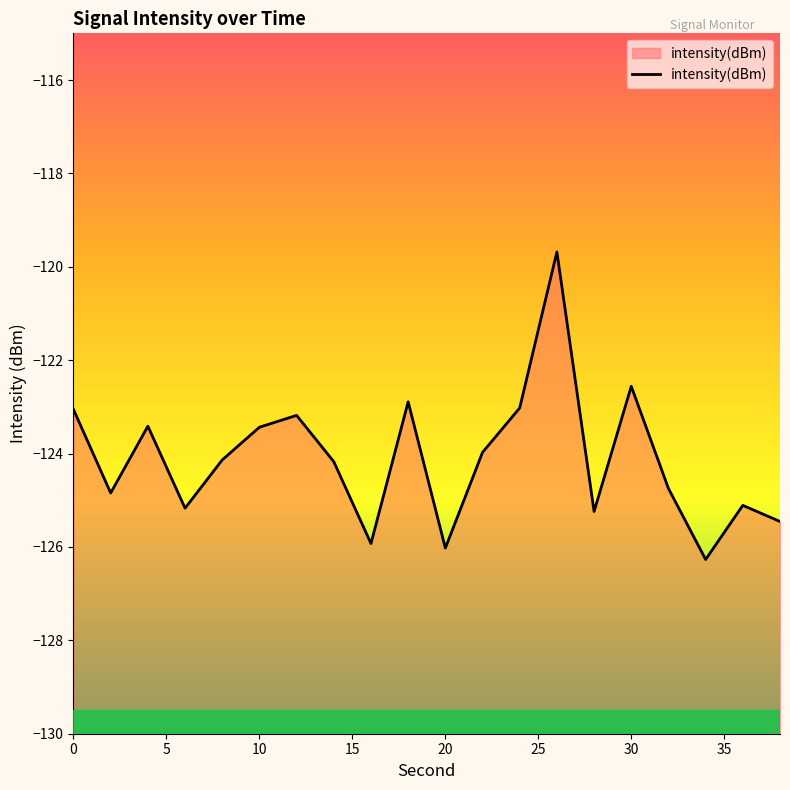

What is the value of the 7th point from the left?

-123.2